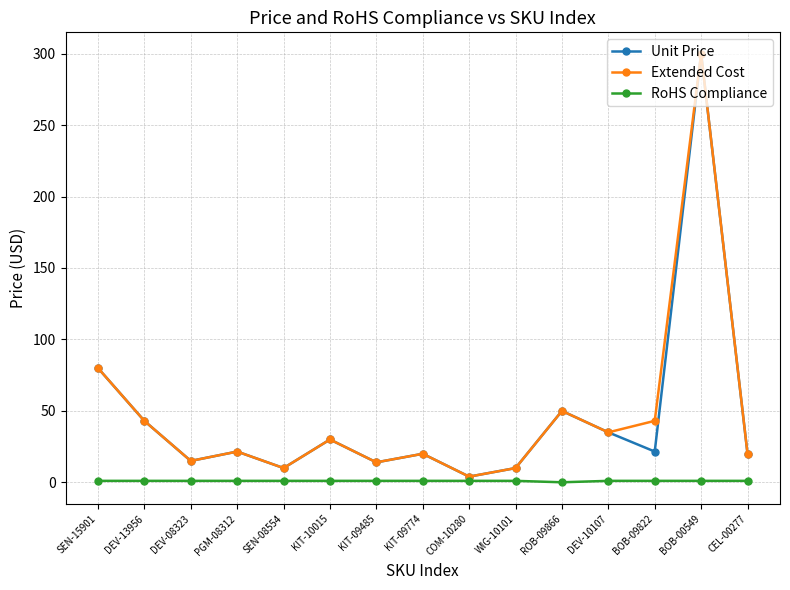

At which label does Unit Price reach its minimum?

COM-10280